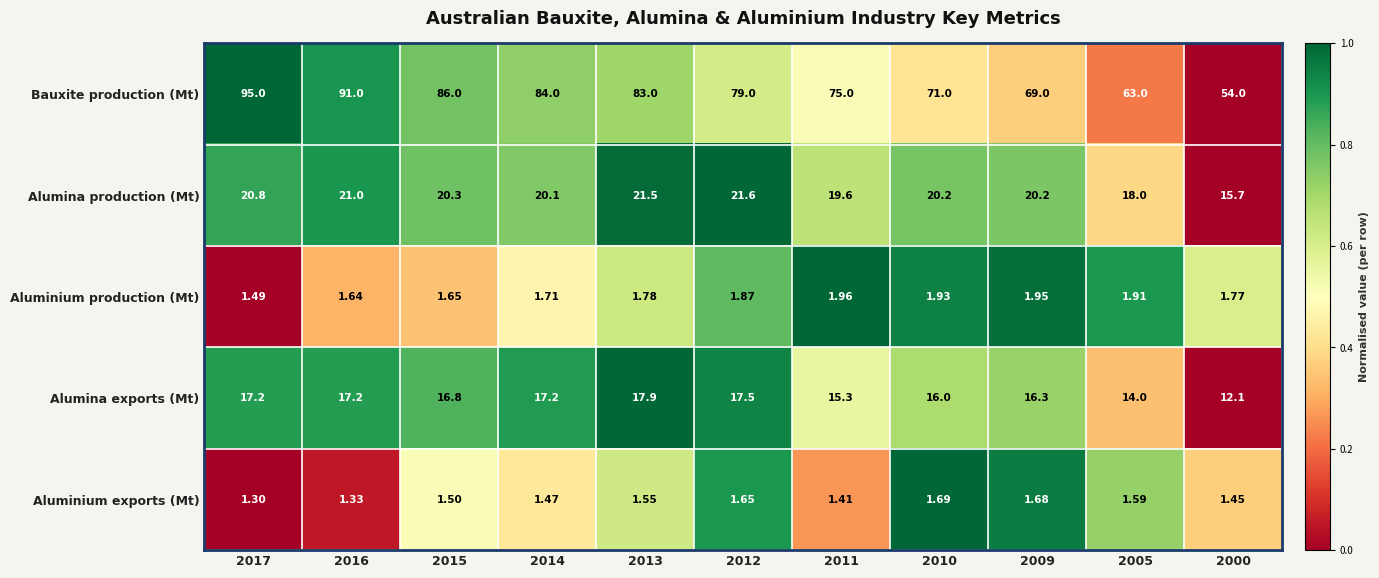

Is the value of Alumina exports (Mt) at 2014 greater than the value of Alumina production (Mt) at 2012?

No